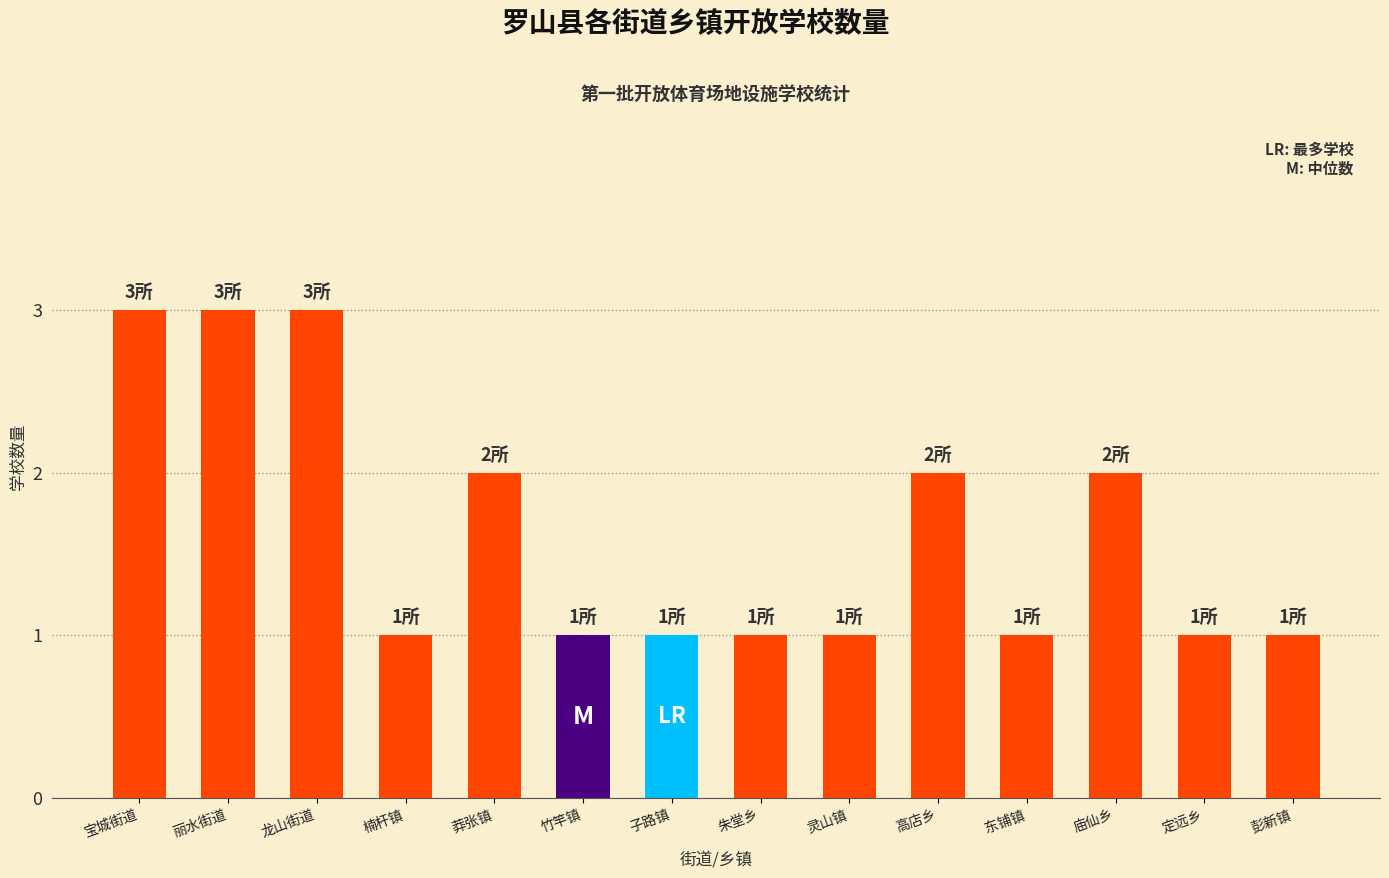

What is the change in value from 楠杆镇 to 莽张镇?

+1